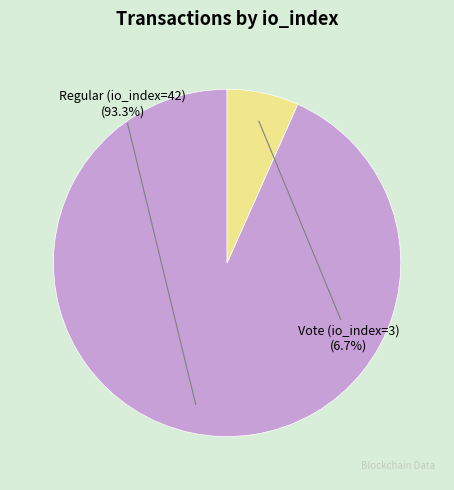

Which slice is the largest?

Regular (io_index=42)